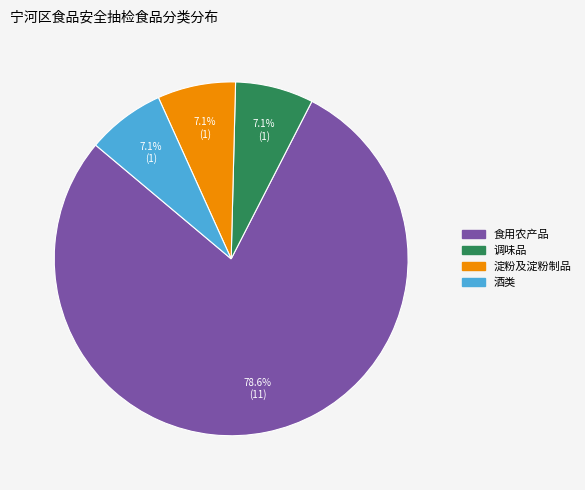

Count the number of slices in the pie.

4